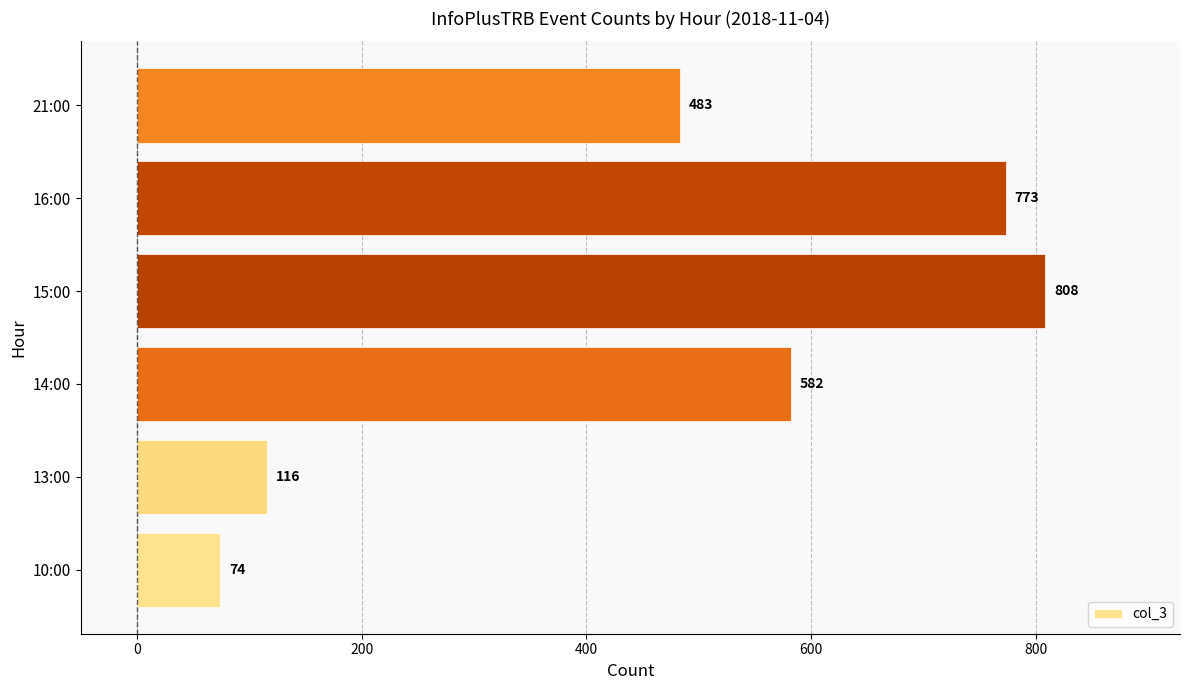

List the labels in order of value, smallest first.

10:00, 13:00, 21:00, 14:00, 16:00, 15:00